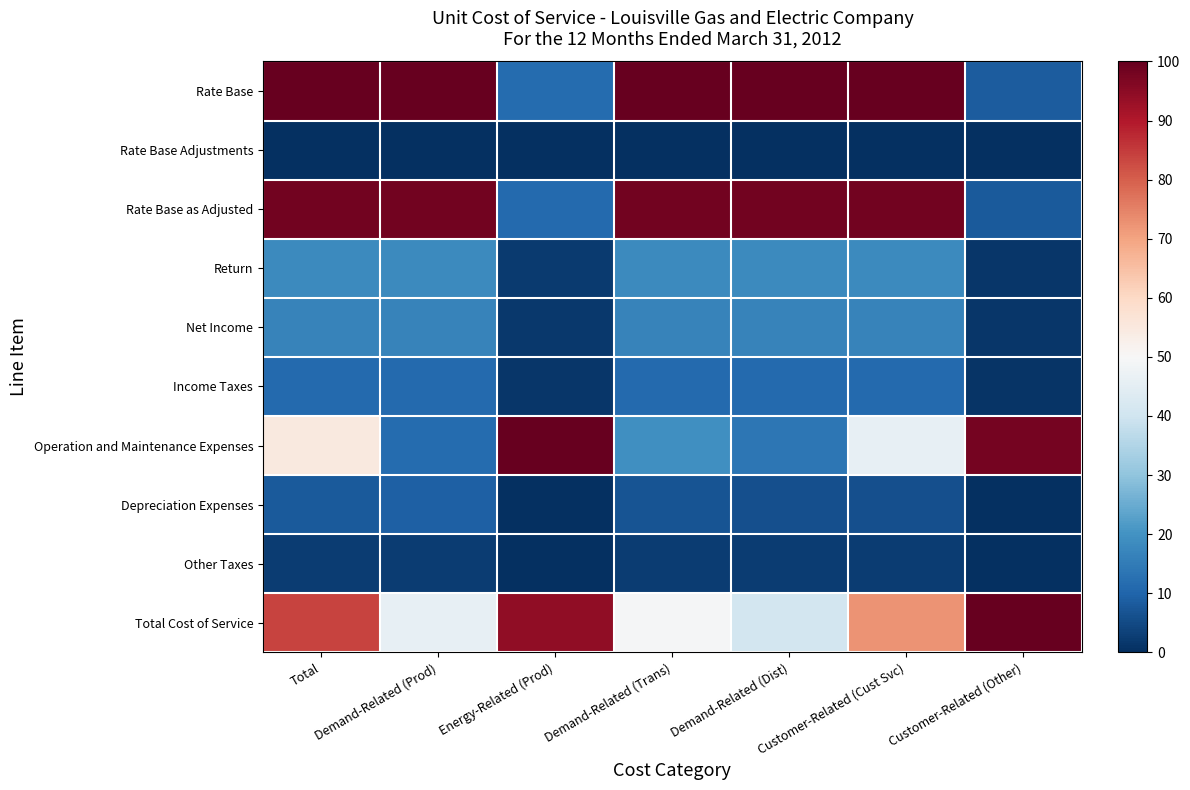

At how many categories does at least one series exceed 66?

7